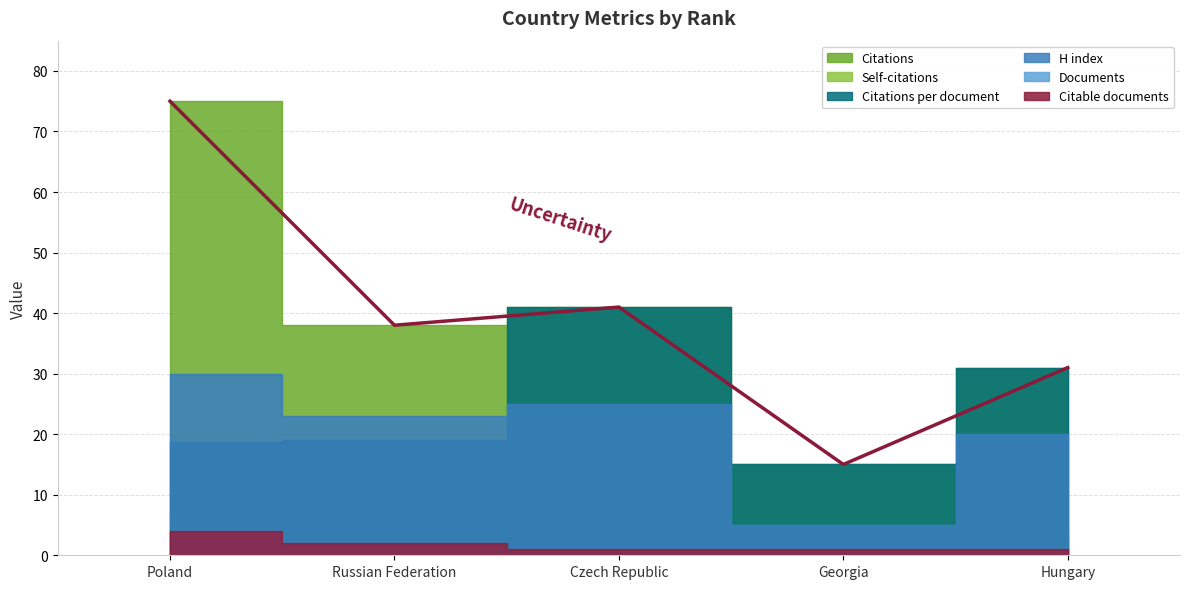

How many interior local valleys does the Citations series have?

2